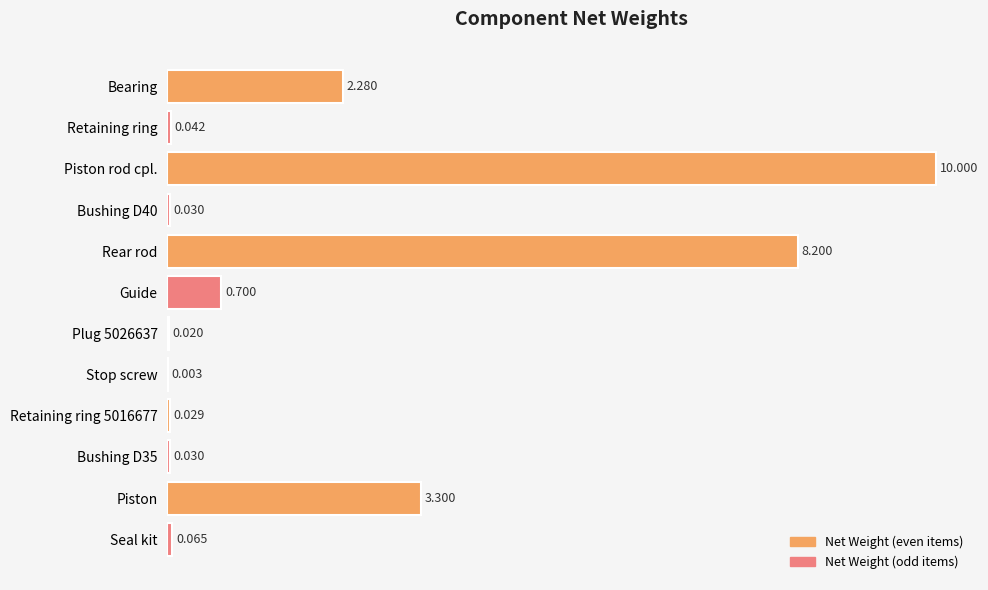

Where is the data nearest to the value 5?

Piston